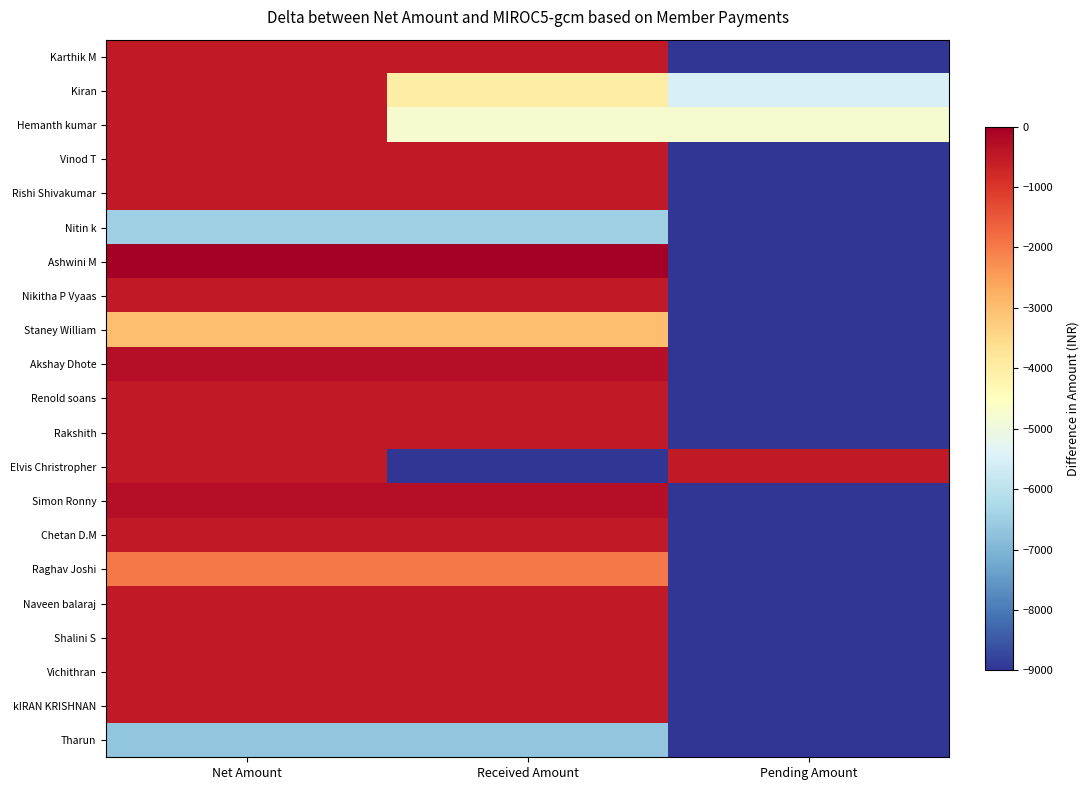

Between Pending Amount and Received Amount, which is larger?

Received Amount